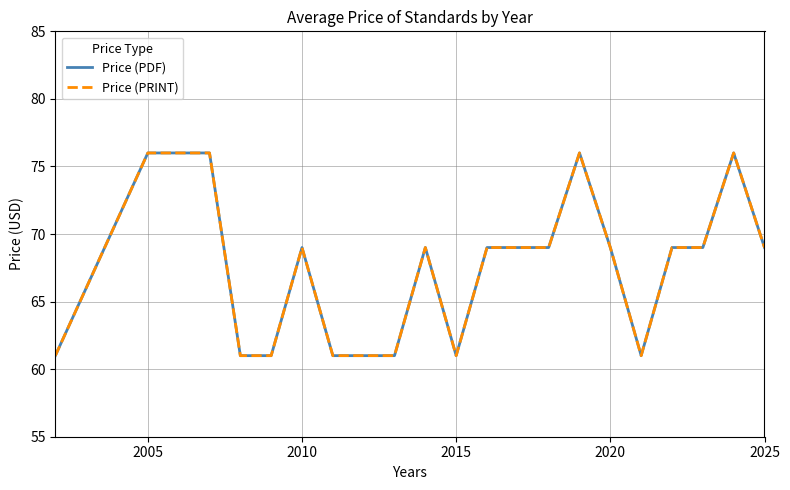

What is the minimum value for Price (PDF)?

61